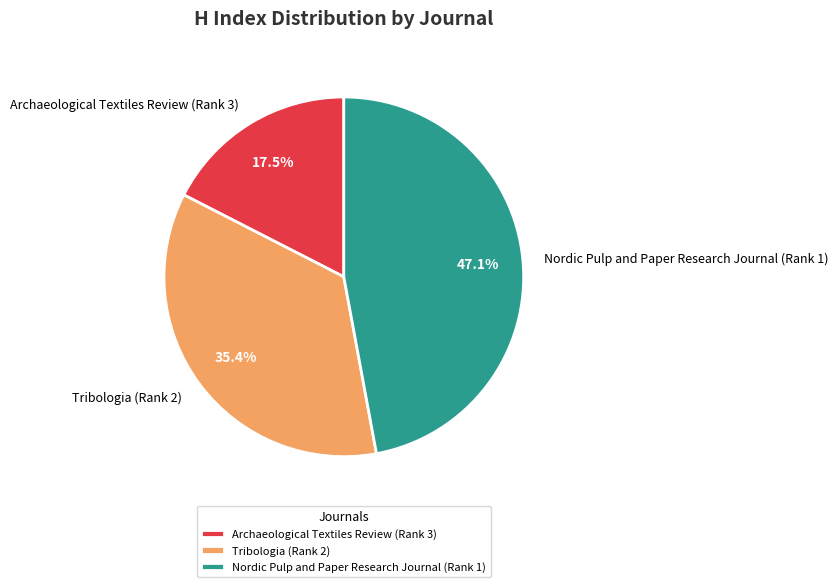

True or false: Nordic Pulp and Paper Research Journal (Rank 1) accounts for 47% of the total.

True